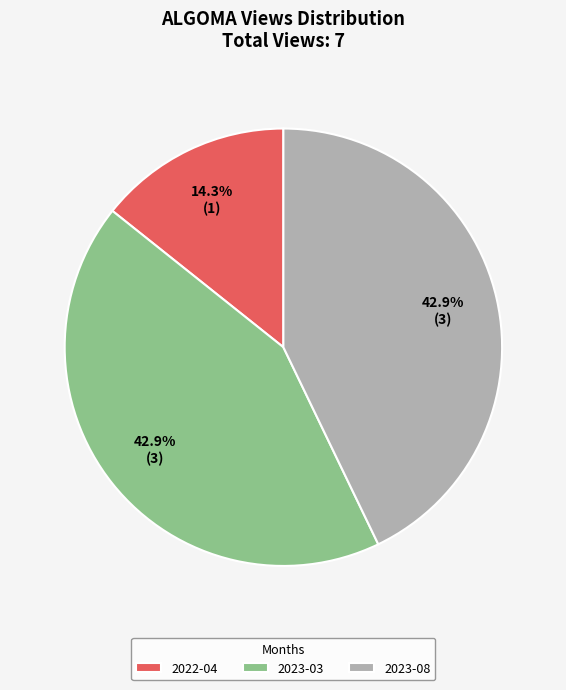

Which category has the smallest portion of the pie?

2022-04